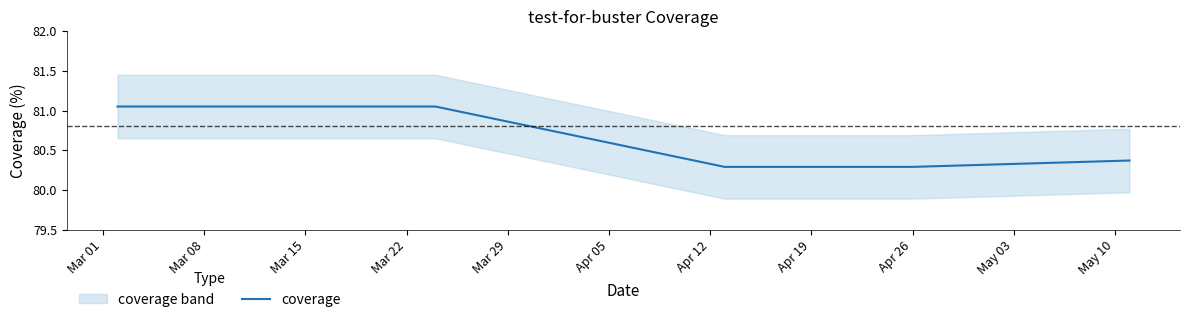

True or false: the data shows 144.6 at Mar 01.

False